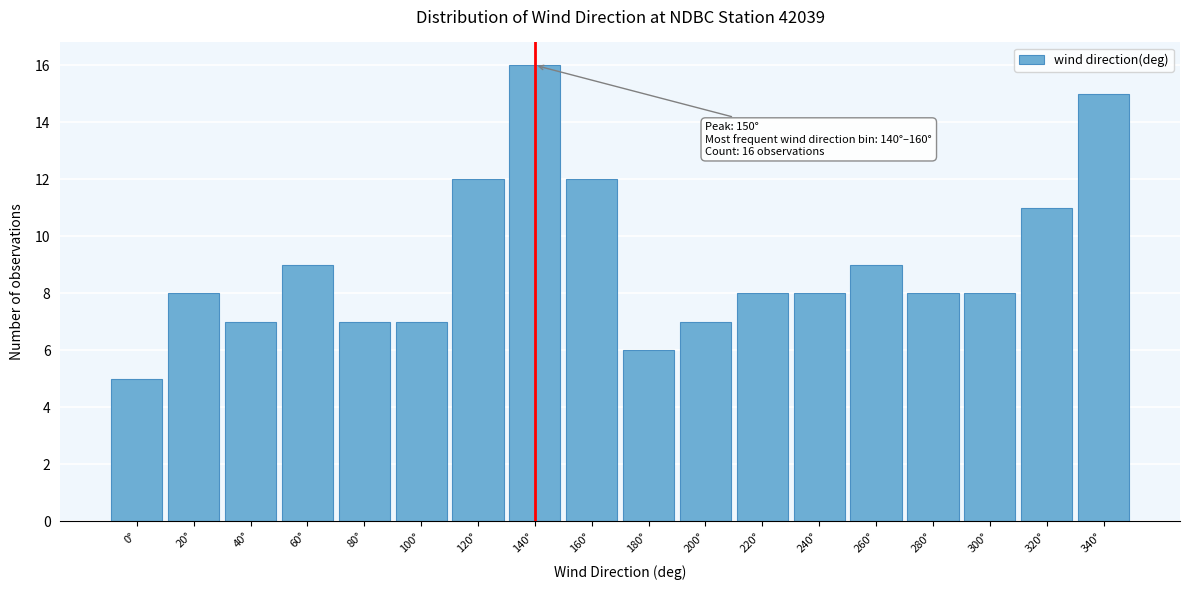

Reading right to left, extract all data points from this chart.

15	11	8	8	9	8	8	7	6	12	16	12	7	7	9	7	8	5